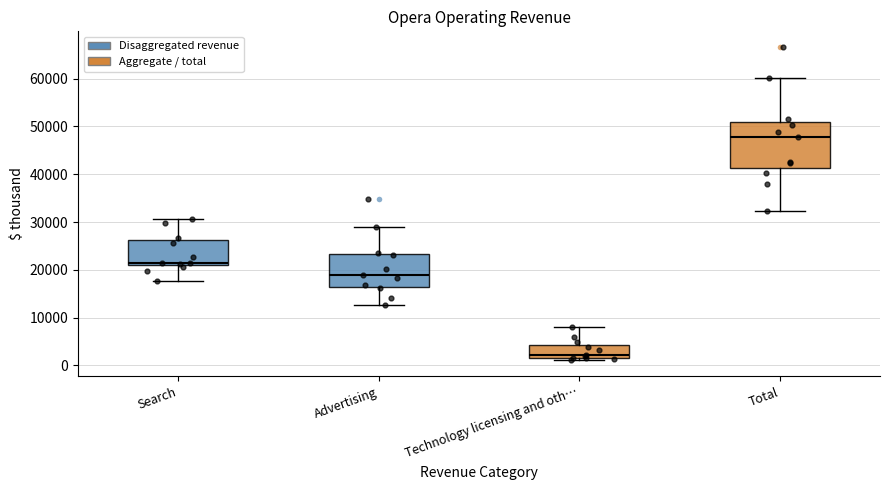

Reading left to right, read every box against the y-axis: the position of its median line, the range the box covers, and the ends of its whiskers. The values are not printed on the chart, so give them approximately, as read against the axis.

Search: median 22000, box 21000 to 26000, whiskers 18000 to 31000
Advertising: median 19000, box 16000 to 23000, whiskers 13000 to 29000
Technology licensing and oth…: median 2000, box 1000 to 4000, whiskers 1000 (just below the box's lower edge) to 8000
Total: median 48000, box 41000 to 51000, whiskers 32000 to 60000